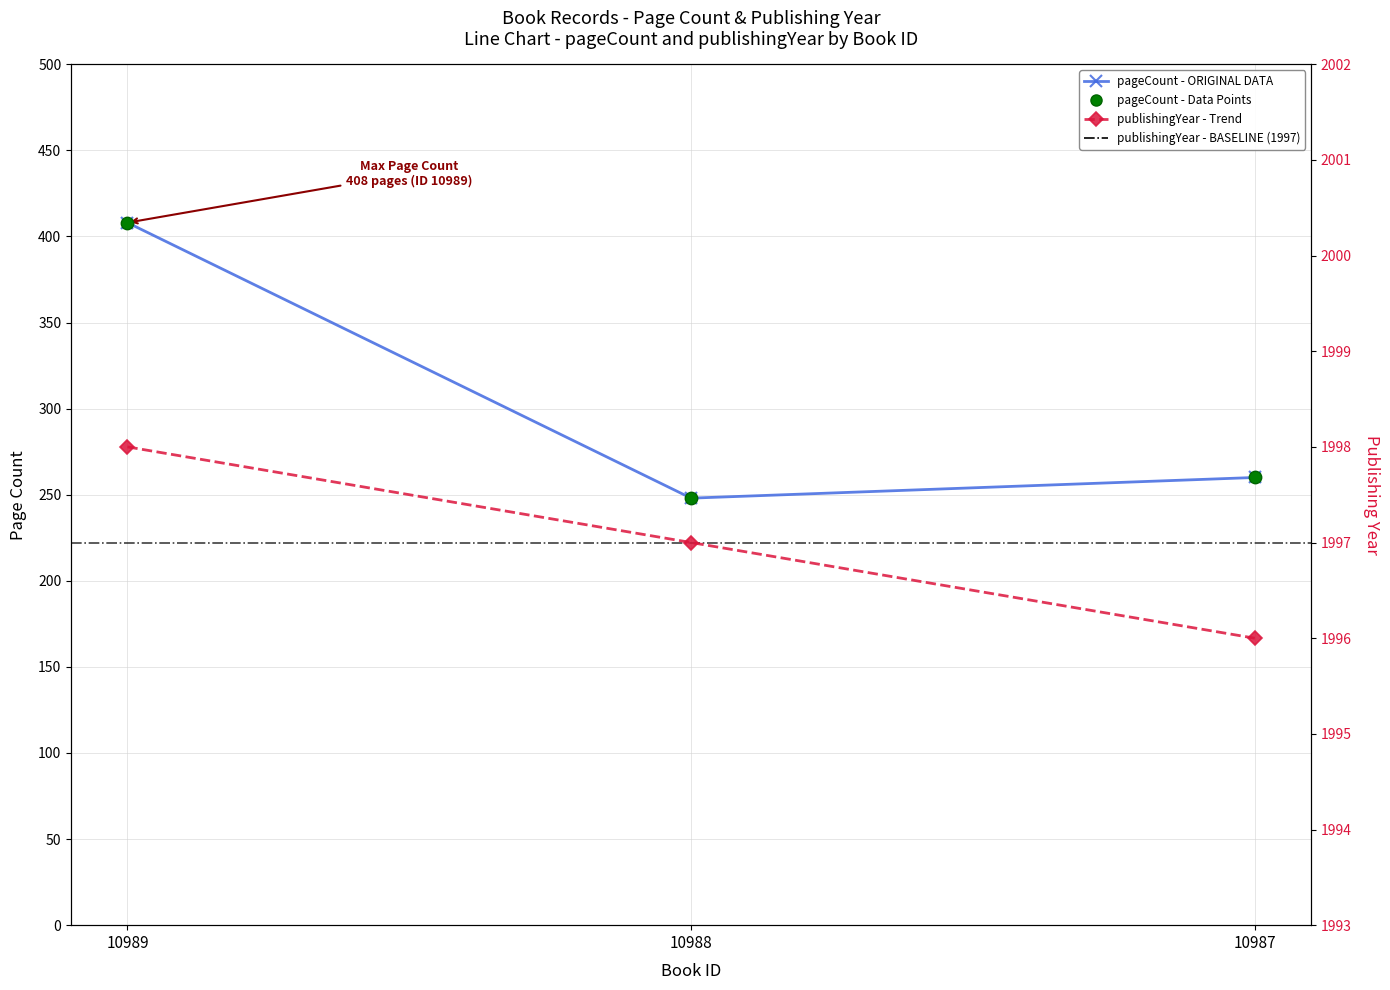

Which series has the widest spread of Y values?

pageCount